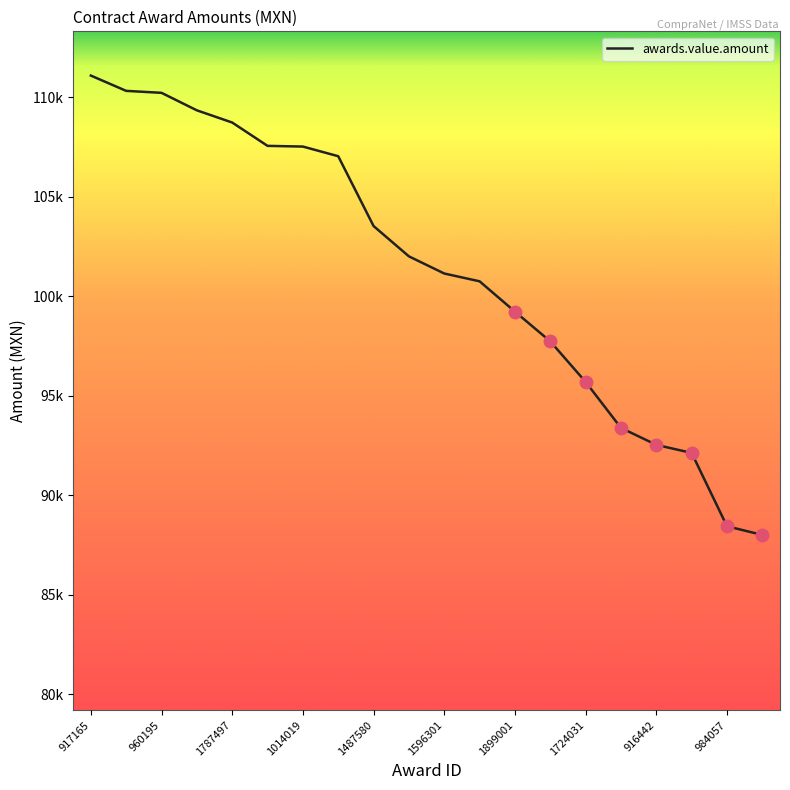

Is this an area chart (filled region under the line)?

No